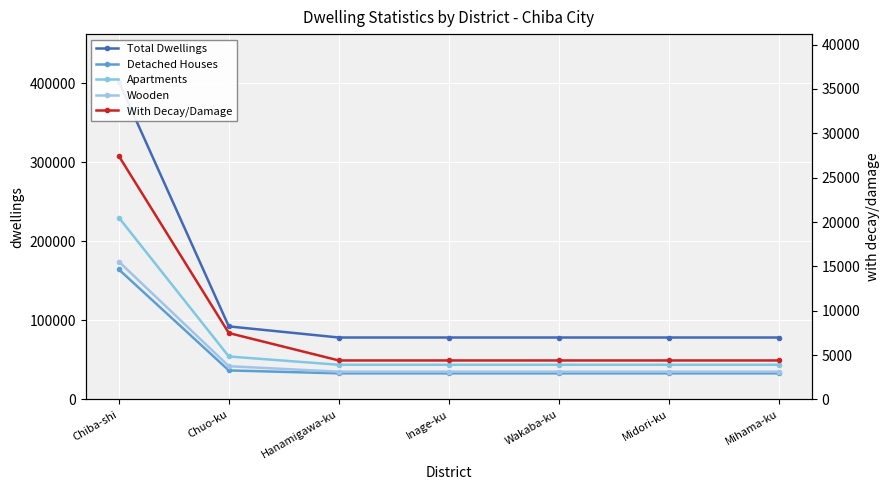

What is the sum of all Total Dwellings values?

886920